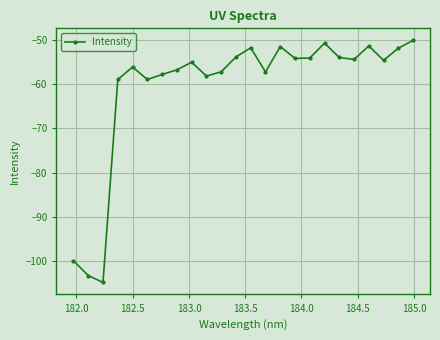

What is the difference between the maximum and minimum values?

54.7